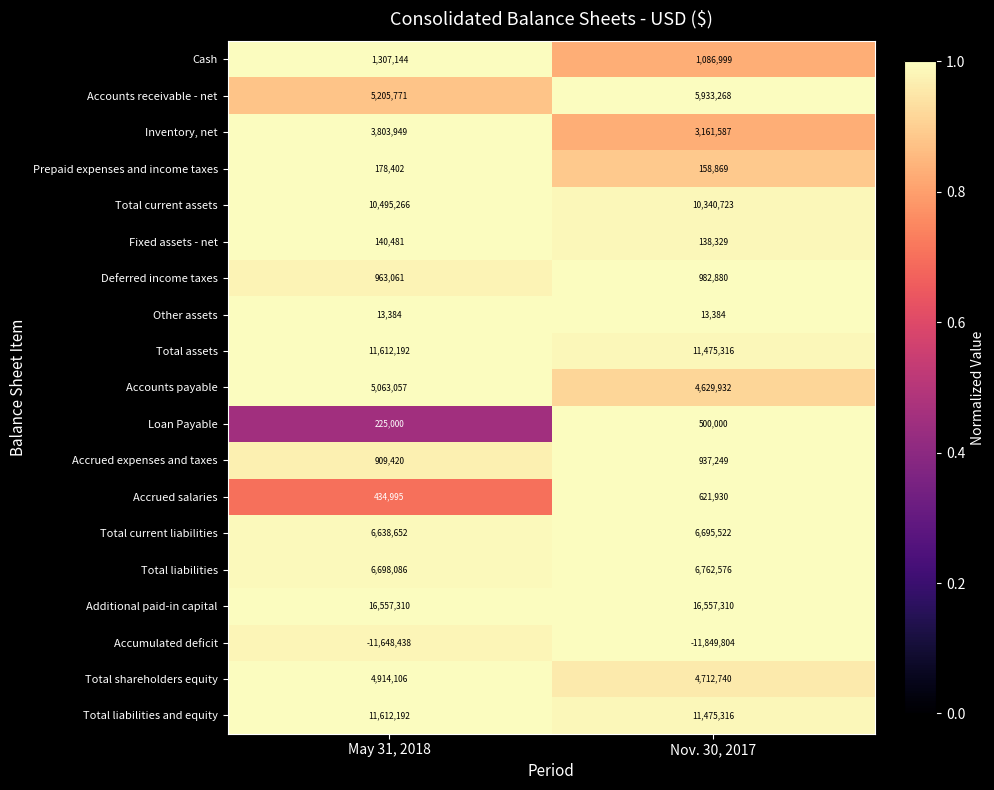

Which series changed the most between May 31, 2018 and Nov. 30, 2017?

Accounts receivable - net